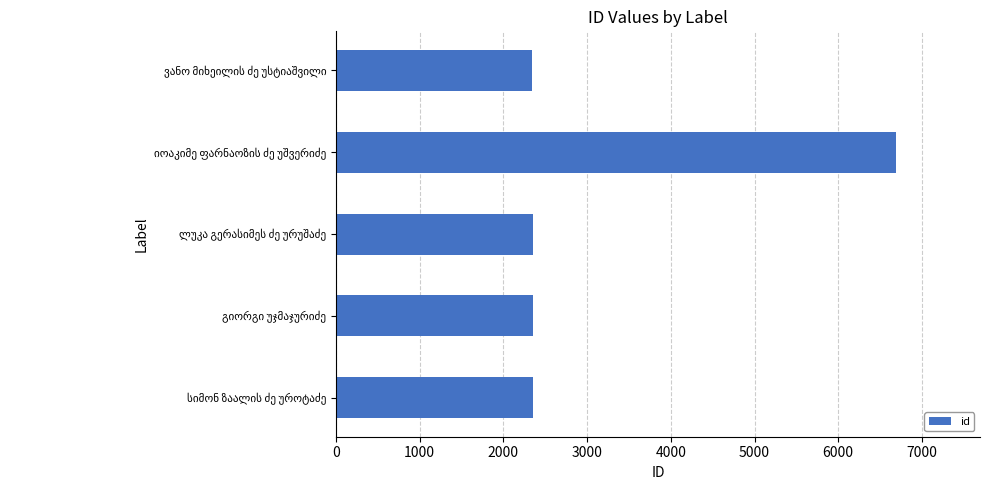

How many distinct data groups are displayed?

1